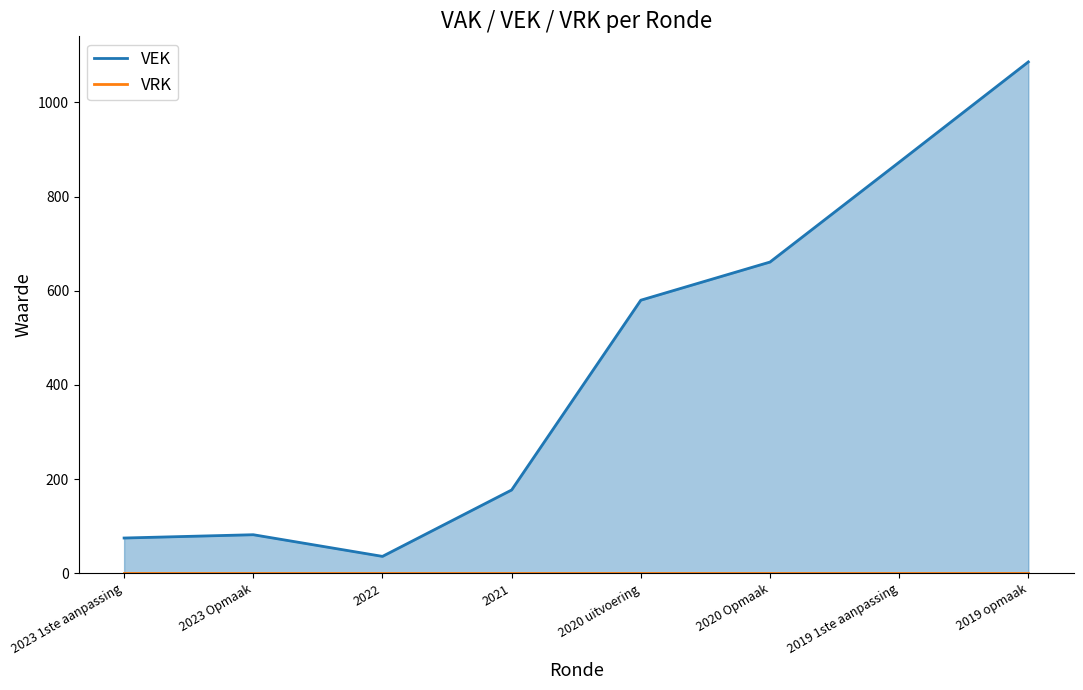

True or false: VEK and VRK cross at least once.

False